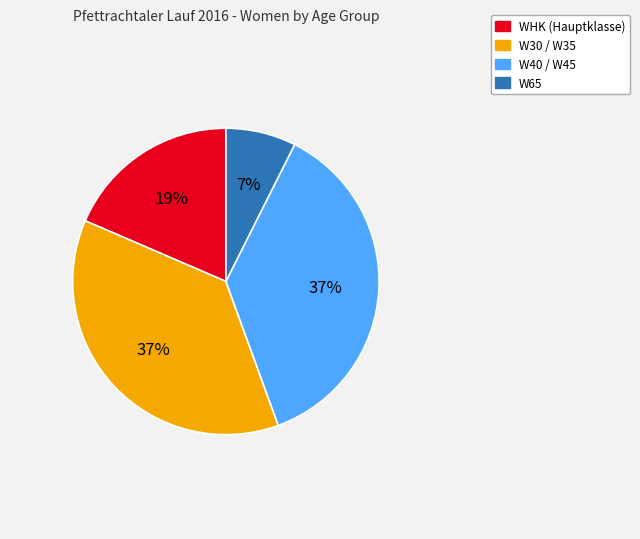

Count the number of slices in the pie.

4